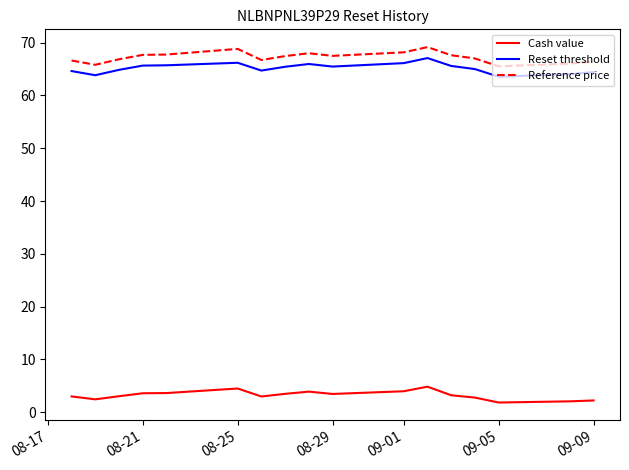

Which series has the largest range (max minus min)?

Reference price